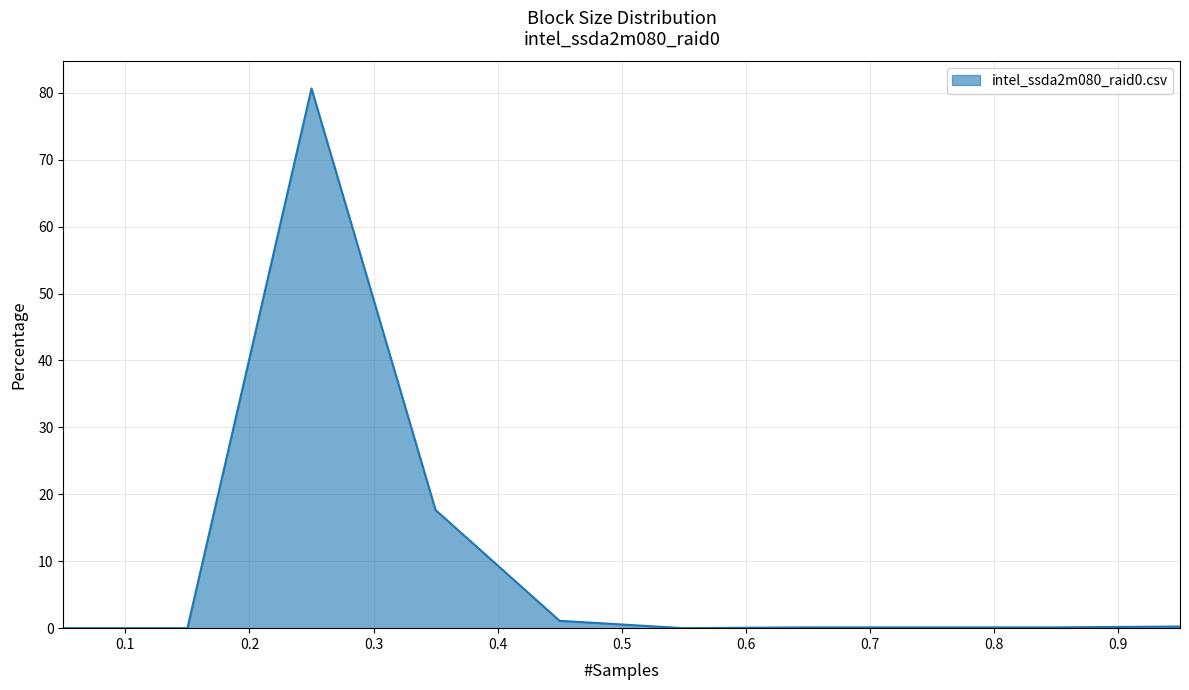

How many lines are shown in the chart?

1